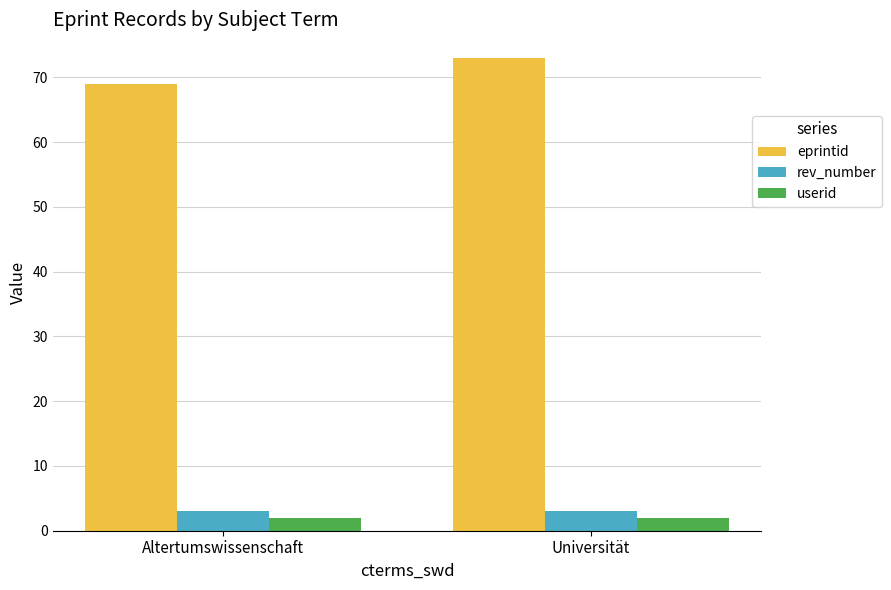

What is the difference between the maximum and minimum values in the eprintid series?

4